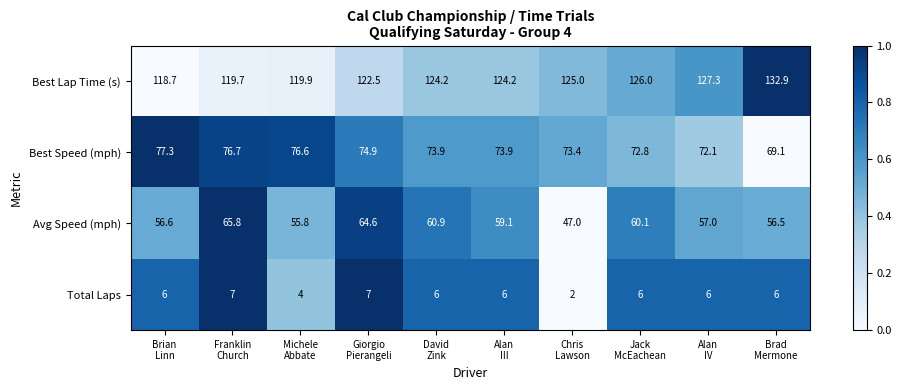

What is the average value of the Total Laps series?

5.6